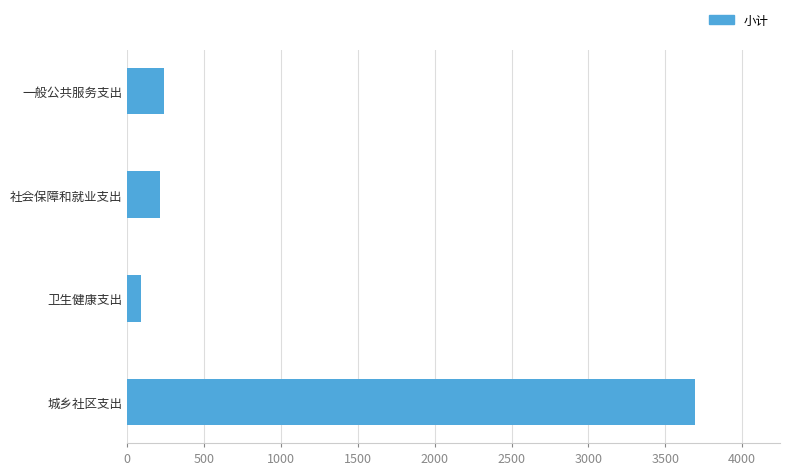

The chart shows a value of 3692.1 at 城乡社区支出. True or false?

True